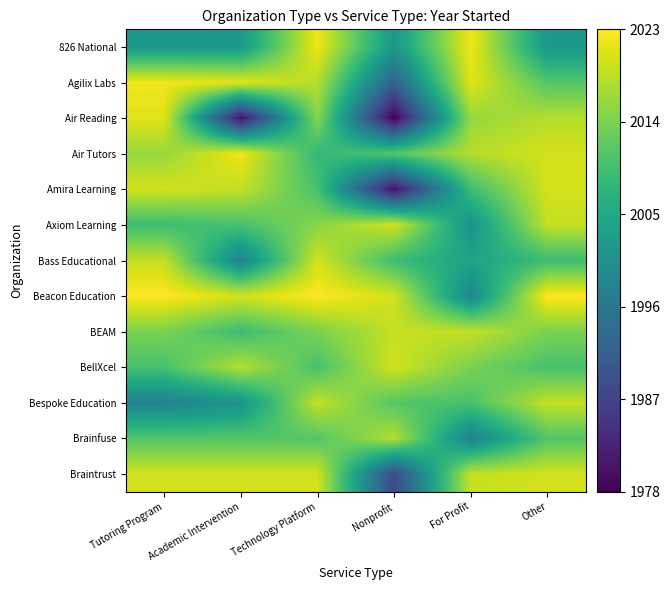

At Academic Intervention, list the series in order from largest to smallest.

Air Tutors, Agilix Labs, Beacon Education, Braintrust, Amira Learning, BellXcel, Brainfuse, Axiom Learning, BEAM, 826 National, Bespoke Education, Bass Educational, Air Reading